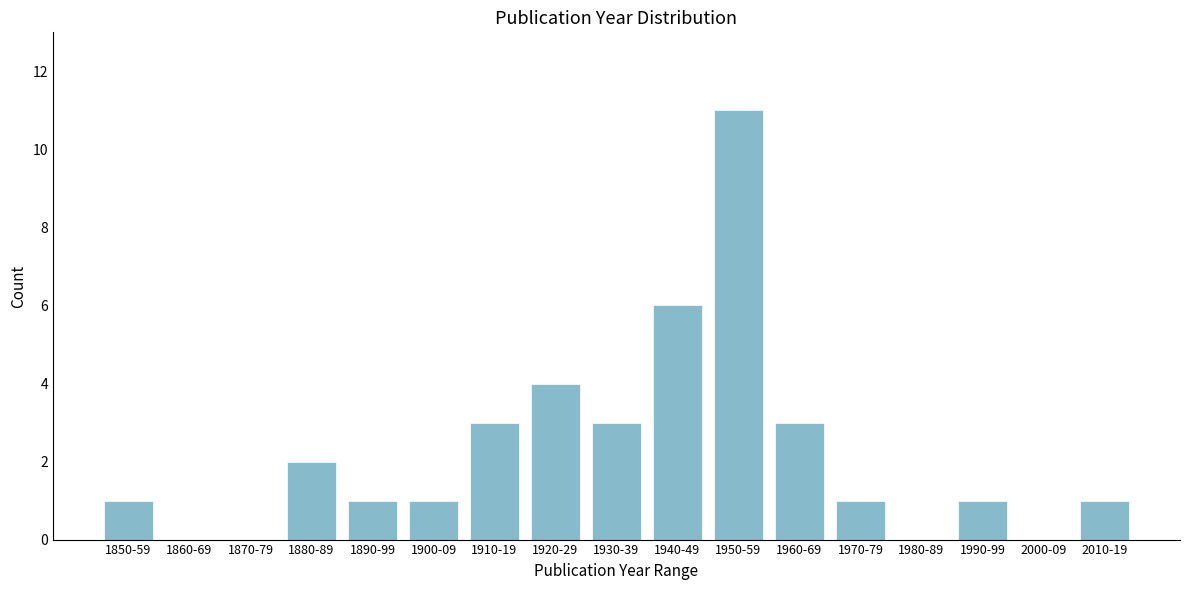

Reading left to right, what are all the values shown in this chart?

1850-59=1	1860-69=0	1870-79=0	1880-89=2	1890-99=1	1900-09=1	1910-19=3	1920-29=4	1930-39=3	1940-49=6	1950-59=11	1960-69=3	1970-79=1	1980-89=0	1990-99=1	2000-09=0	2010-19=1